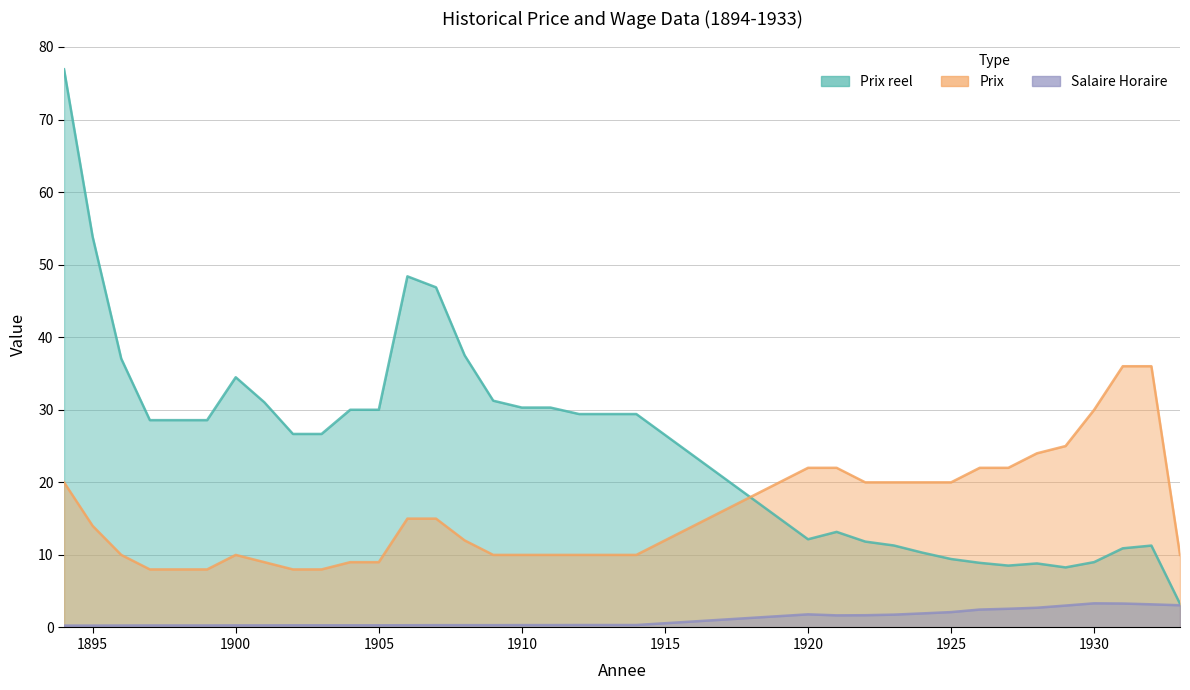

Reading right to left, extract all data points from this chart.

Prix: 1933=10.0	1932=36.0	1931=36.0	1930=30.0	1929=25.0	1928=24.0	1927=22.0	1926=22.0	1925=20.0	1924=20.0	1923=20.0	1922=20.0	1921=22.0	1920=22.0	1914=10.0	1913=10.0	1912=10.0	1911=10.0	1910=10.0	1909=10.0	1908=12.0	1907=15.0	1906=15.0	1905=9.0	1904=9.0	1903=8.0	1902=8.0	1901=9.0	1900=10.0	1899=8.0	1898=8.0	1897=8.0	1896=10.0	1895=14.0	1894=20.0
Salaire Horaire: 1933=3.1	1932=3.2	1931=3.3	1930=3.3	1929=3.0	1928=2.7	1927=2.6	1926=2.5	1925=2.1	1924=1.9	1923=1.8	1922=1.7	1921=1.7	1920=1.8	1914=0.3	1913=0.3	1912=0.3	1911=0.3	1910=0.3	1909=0.3	1908=0.3	1907=0.3	1906=0.3	1905=0.3	1904=0.3	1903=0.3	1902=0.3	1901=0.3	1900=0.3	1899=0.3	1898=0.3	1897=0.3	1896=0.3	1895=0.3	1894=0.3
Prix reel: 1933=3.3	1932=11.3	1931=10.9	1930=9.0	1929=8.3	1928=8.8	1927=8.5	1926=8.9	1925=9.4	1924=10.3	1923=11.3	1922=11.8	1921=13.2	1920=12.2	1914=29.4	1913=29.4	1912=29.4	1911=30.3	1910=30.3	1909=31.2	1908=37.5	1907=46.9	1906=48.4	1905=30.0	1904=30.0	1903=26.7	1902=26.7	1901=31.0	1900=34.5	1899=28.6	1898=28.6	1897=28.6	1896=37.0	1895=53.8	1894=76.9